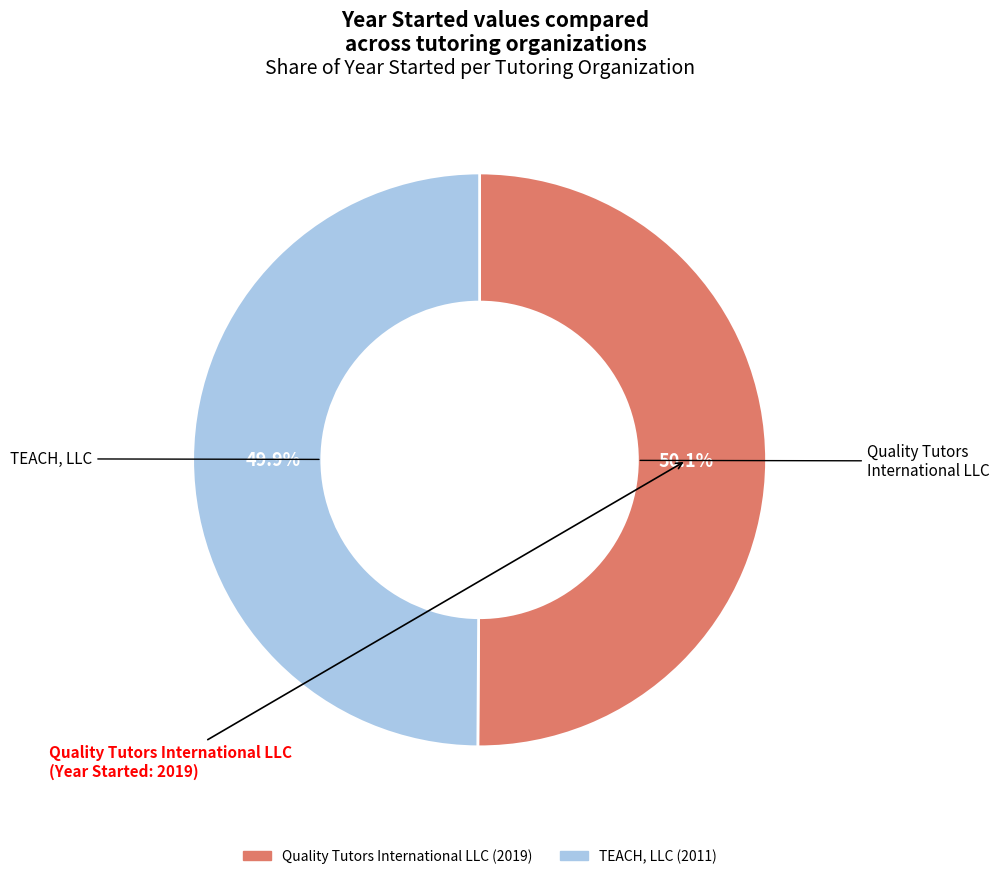

Rank the categories by value from lowest to highest.

TEACH, LLC, Quality Tutors International LLC